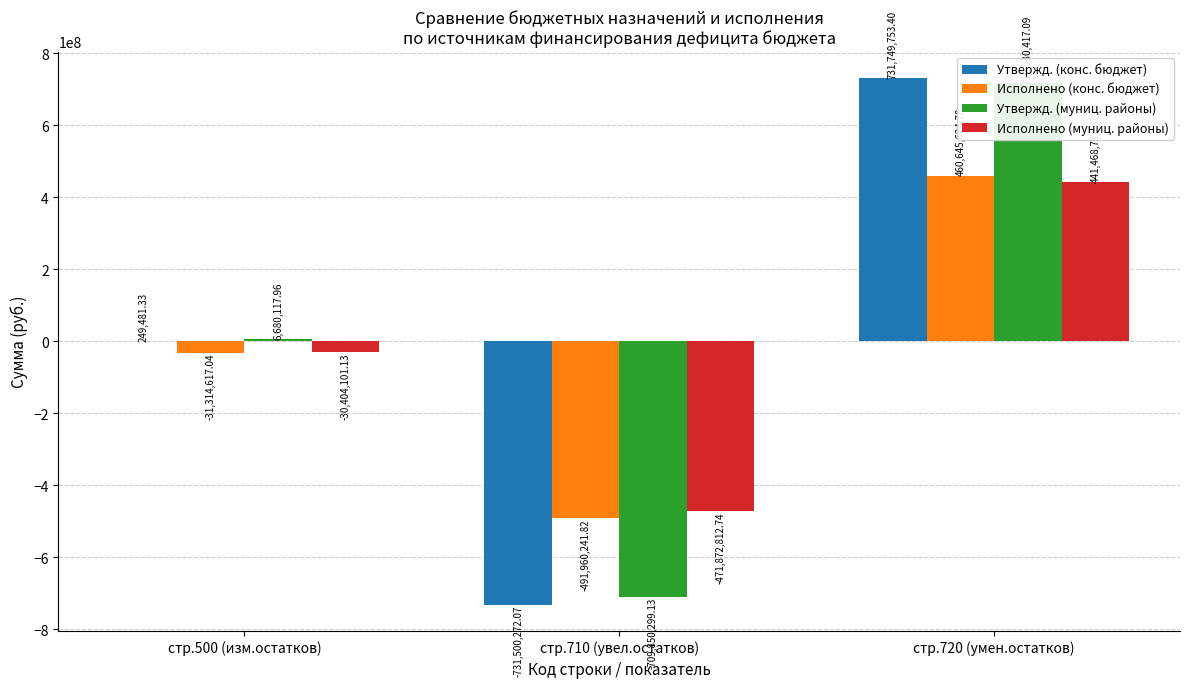

How many values in Утвержд. (конс. бюджет) are above zero?

2